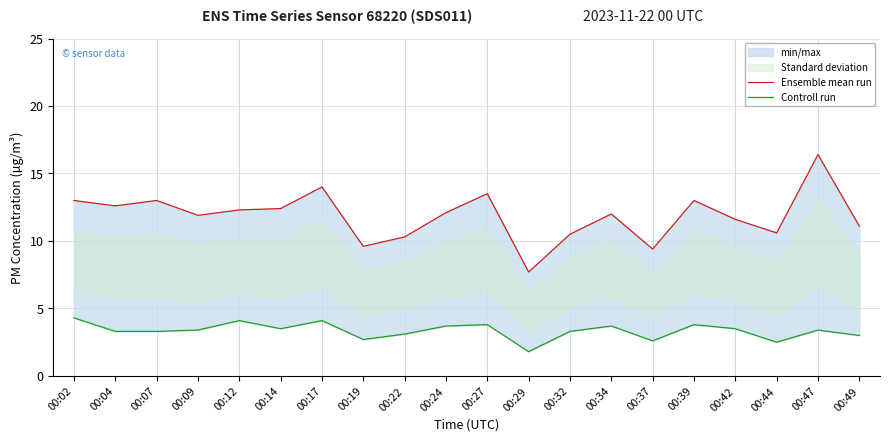

List the labels in order of Controll run value, largest first.

00:02, 00:12, 00:17, 00:27, 00:39, 00:24, 00:34, 00:14, 00:42, 00:09, 00:47, 00:04, 00:07, 00:32, 00:22, 00:49, 00:19, 00:37, 00:44, 00:29